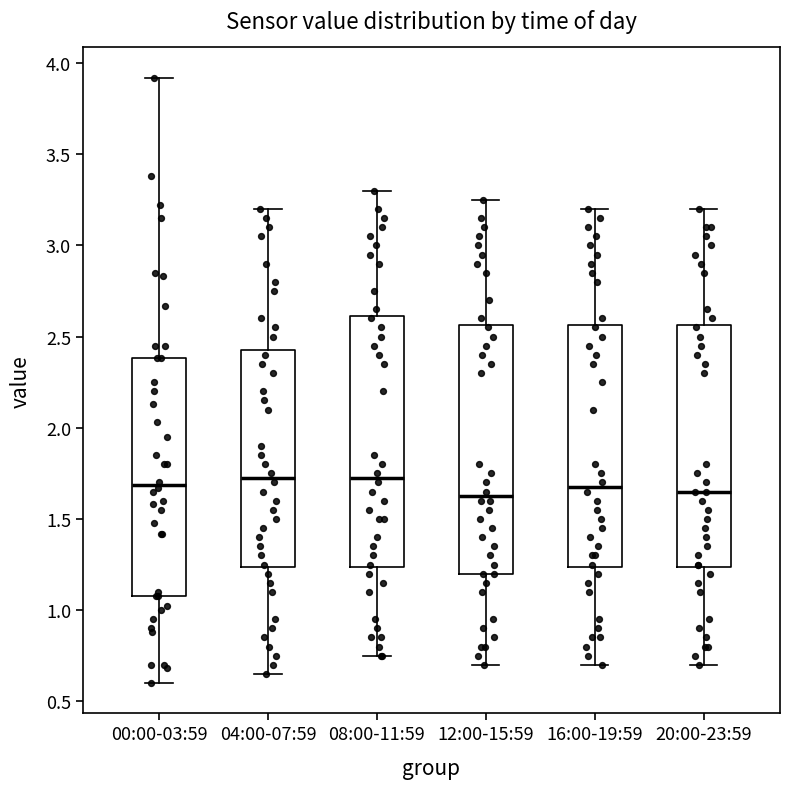

Where does the median line of the box for 08:00-11:59 sit on the y-axis? The values are not printed on the chart, so give them approximately, as read against the axis.

1.75